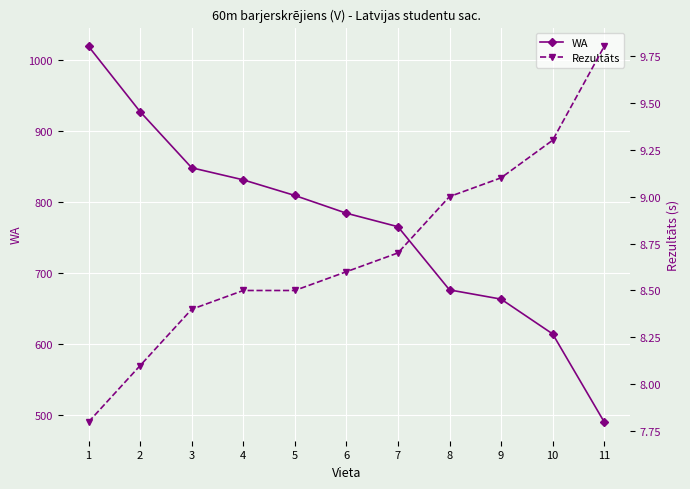

How many lines are shown in the chart?

2